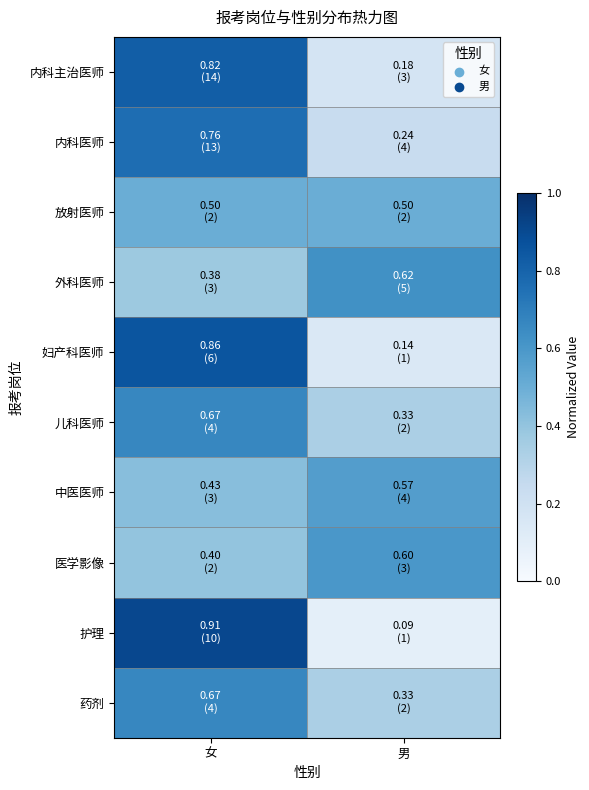

Reading left to right, list all the values displayed in this chart.

内科主治医师: 女=0.8	男=0.2
内科医师: 女=0.8	男=0.2
放射医师: 女=0.5	男=0.5
外科医师: 女=0.4	男=0.6
妇产科医师: 女=0.9	男=0.1
儿科医师: 女=0.7	男=0.3
中医医师: 女=0.4	男=0.6
医学影像: 女=0.4	男=0.6
护理: 女=0.9	男=0.1
药剂: 女=0.7	男=0.3